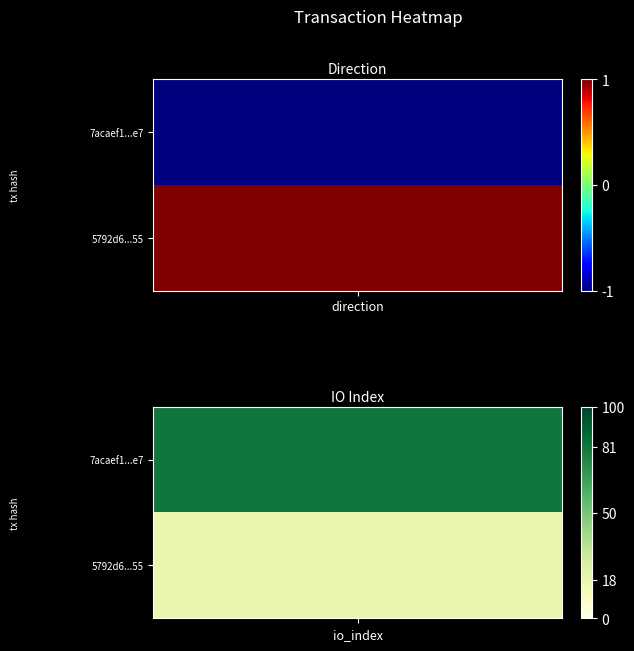

What is the greatest value displayed?

81